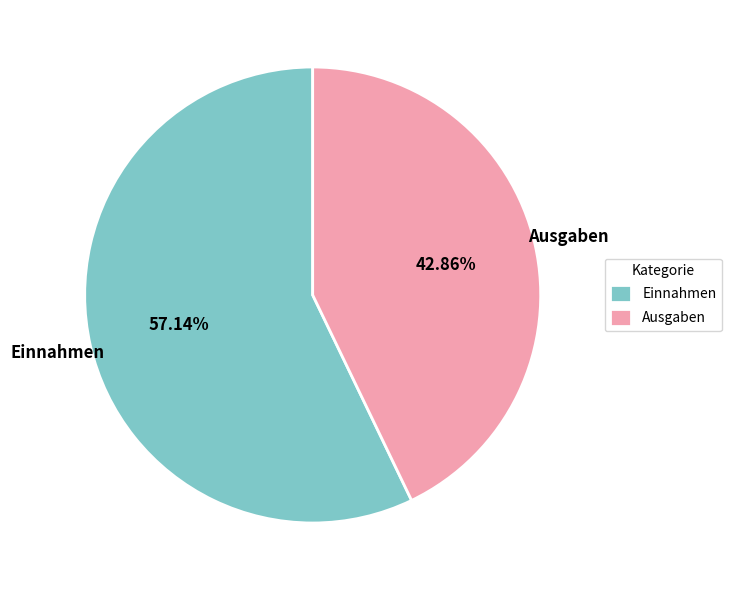

To the nearest percent, what portion does Einnahmen represent?

57%